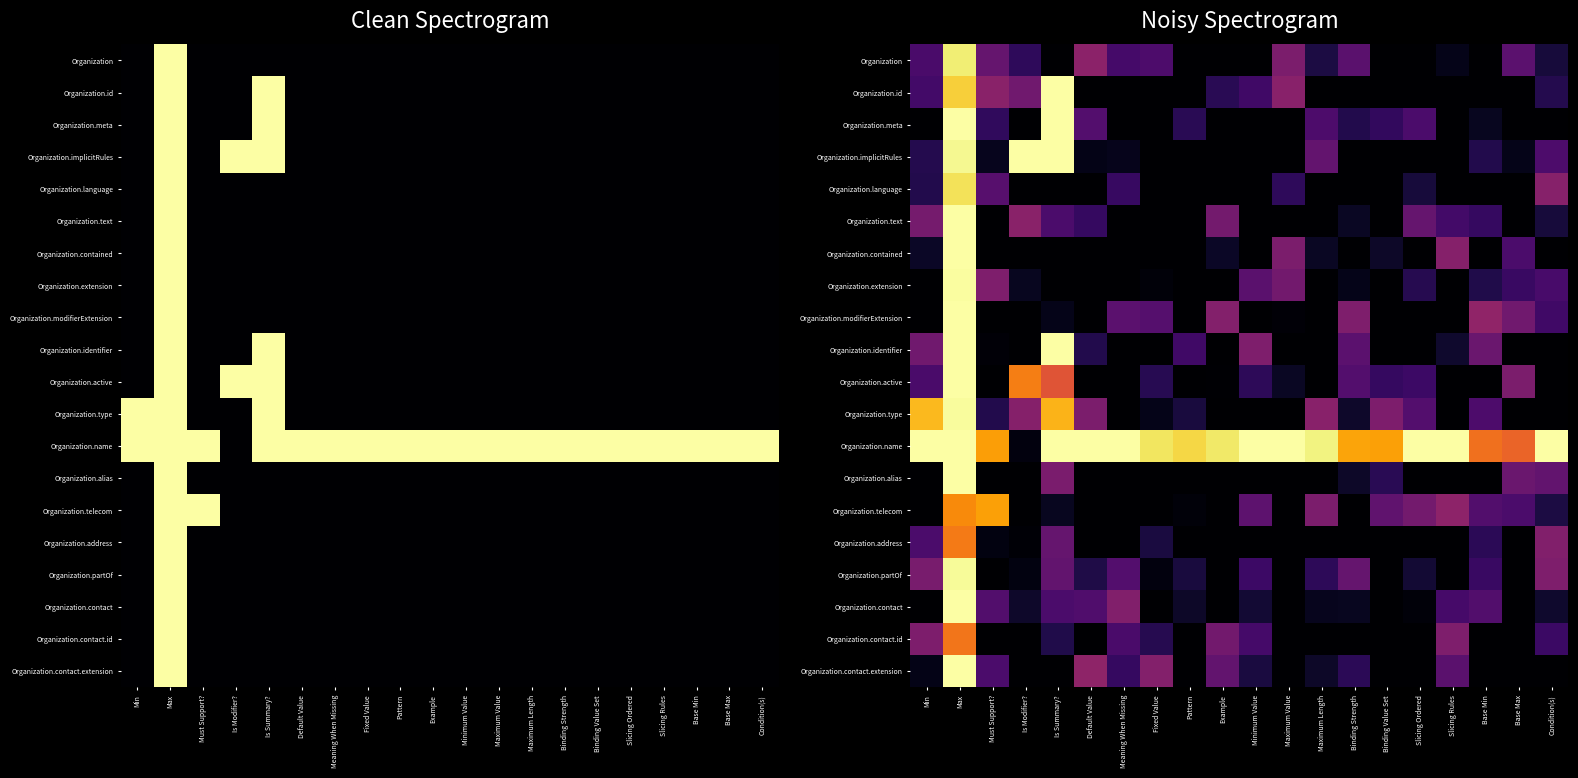

What is the sum of the Organization.id values at Maximum Value and Is Summary??

1.4